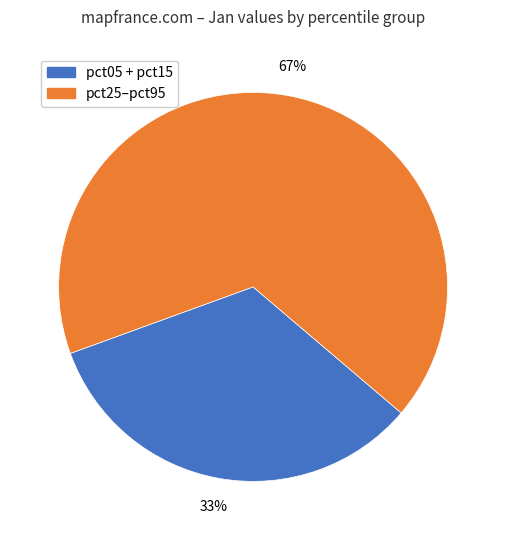

Is there any slice that represents more than half of the pie?

Yes